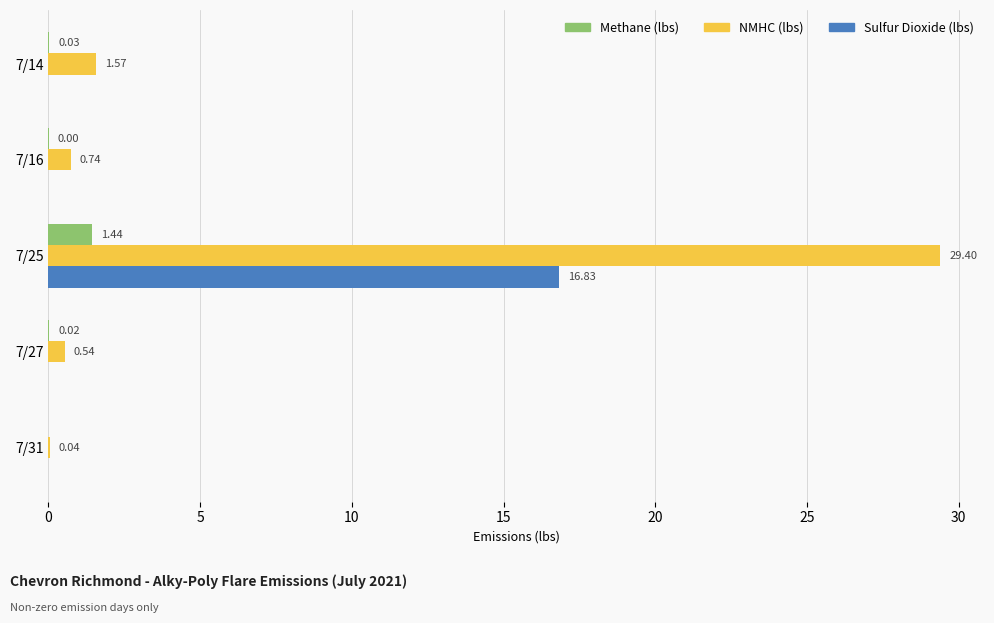

Between 7/16 and 7/31, which series saw the biggest shift?

NMHC (lbs)